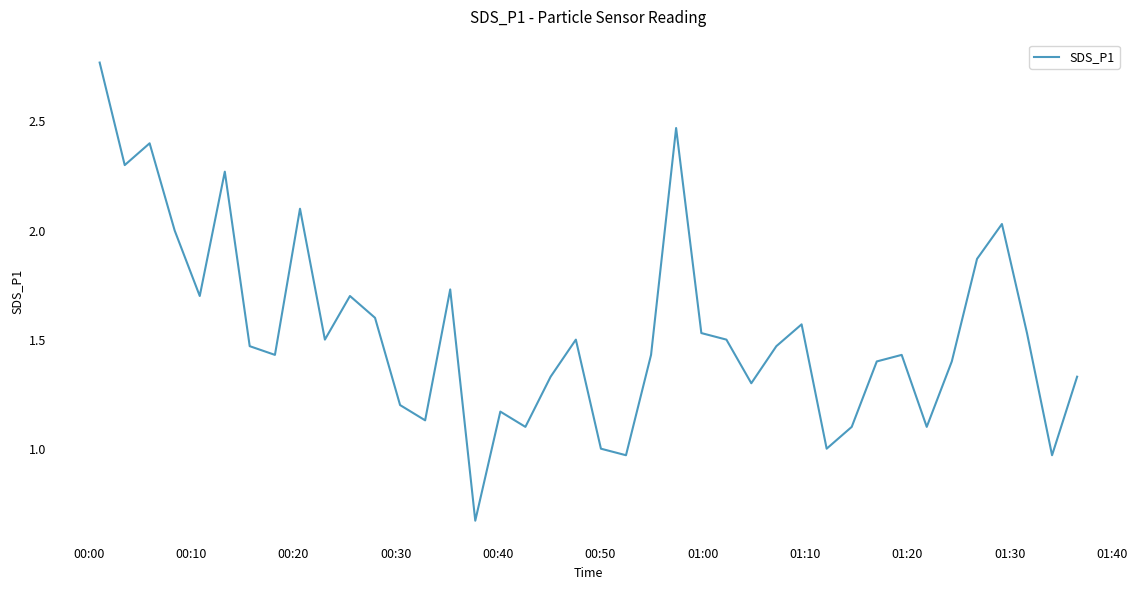

True or false: there are more than 2 points higher than both neighbors.

True